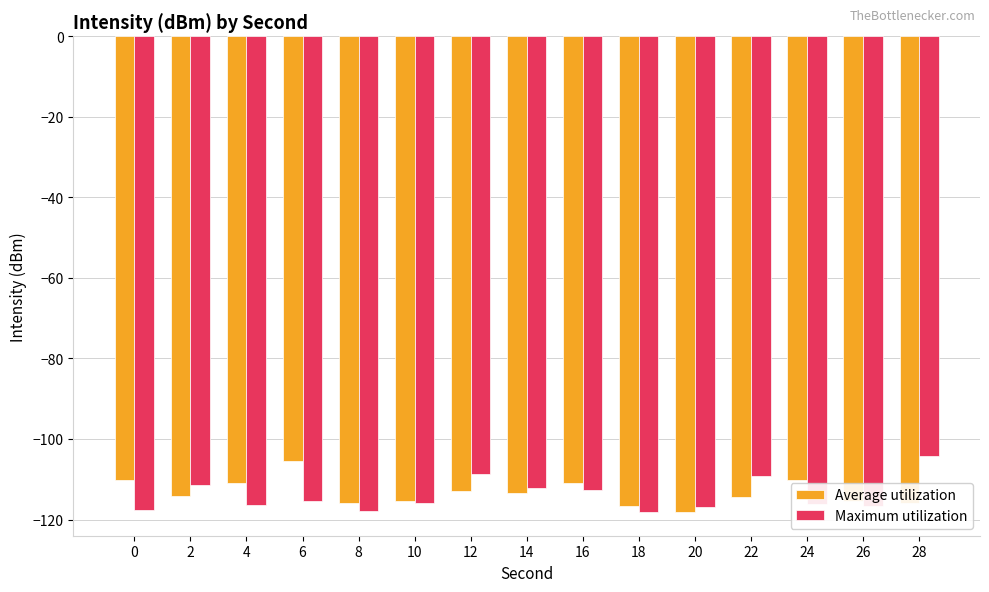

True or false: Average utilization has a value of -111.0 at 4.

True